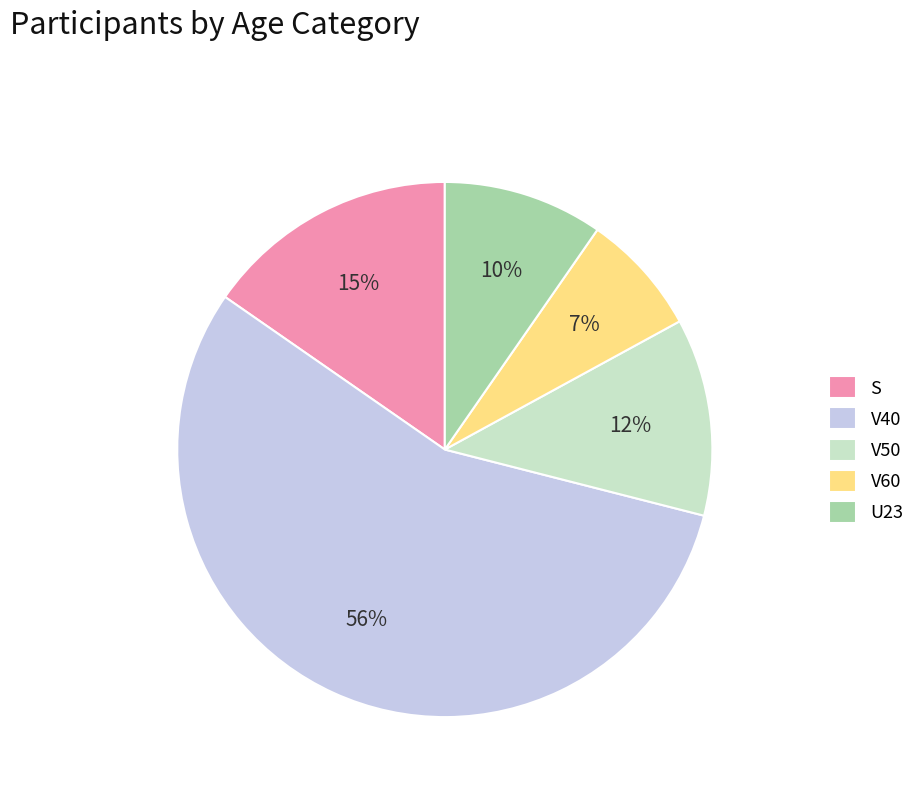

Is the sum of V40 and V50 greater than half?

Yes